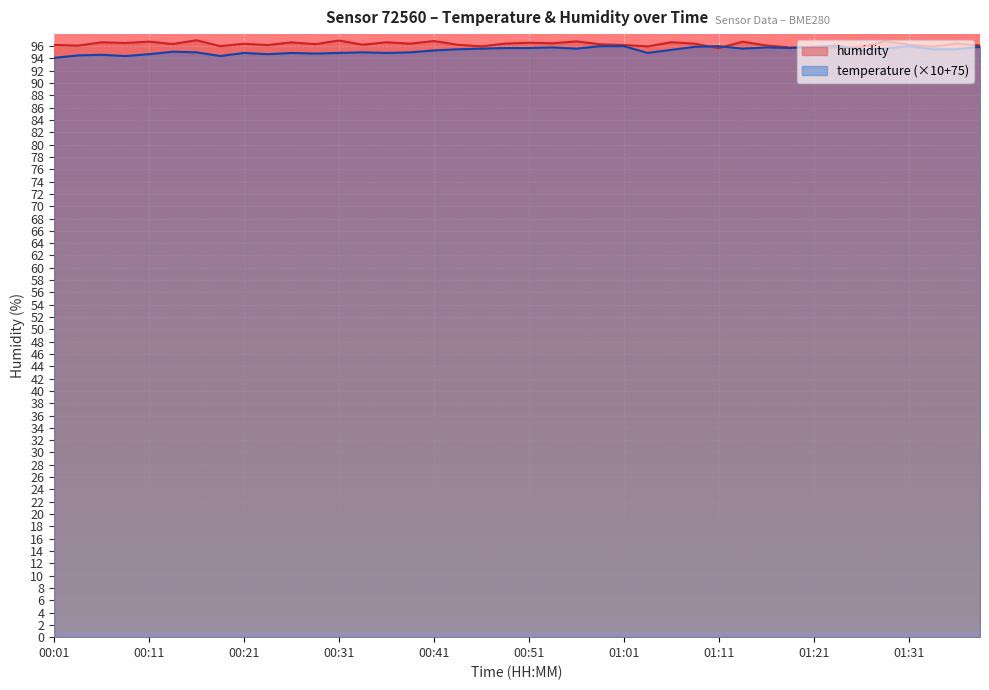

What is the label of the 17th point from the left?

00:41